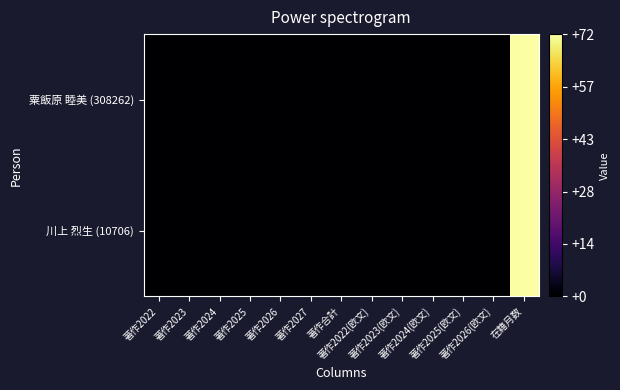

Reading right to left, what are all the values shown in this chart?

粟飯原 睦美 (308262): 在籍月数=72	著作2026(欧文)=0	著作2025(欧文)=0	著作2024(欧文)=0	著作2023(欧文)=0	著作2022(欧文)=0	著作合計=0	著作2027=0	著作2026=0	著作2025=0	著作2024=0	著作2023=0	著作2022=0
川上 烈生 (10706): 在籍月数=72	著作2026(欧文)=0	著作2025(欧文)=0	著作2024(欧文)=0	著作2023(欧文)=0	著作2022(欧文)=0	著作合計=0	著作2027=0	著作2026=0	著作2025=0	著作2024=0	著作2023=0	著作2022=0